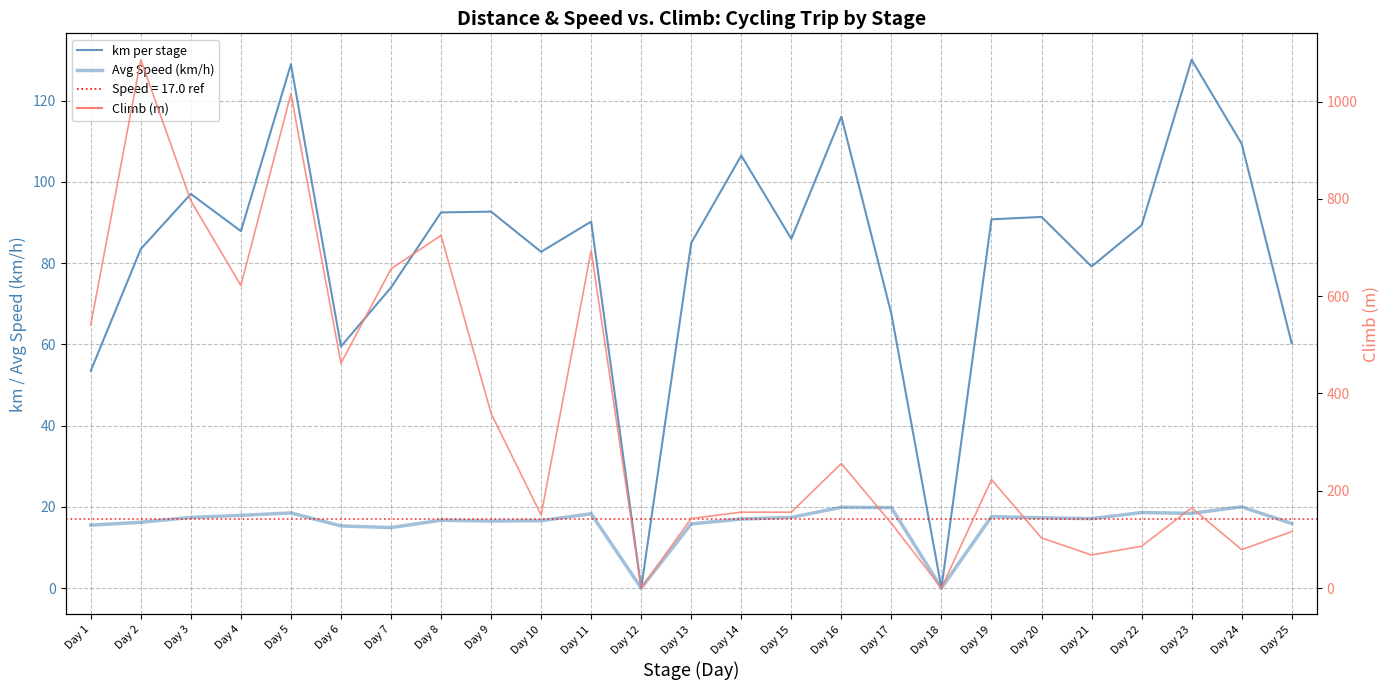

How many interior local valleys does the Climb (m) series have?

7